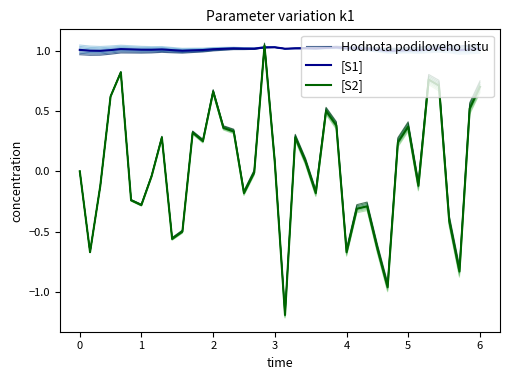

At how many categories does at least one series exceed 0?

40